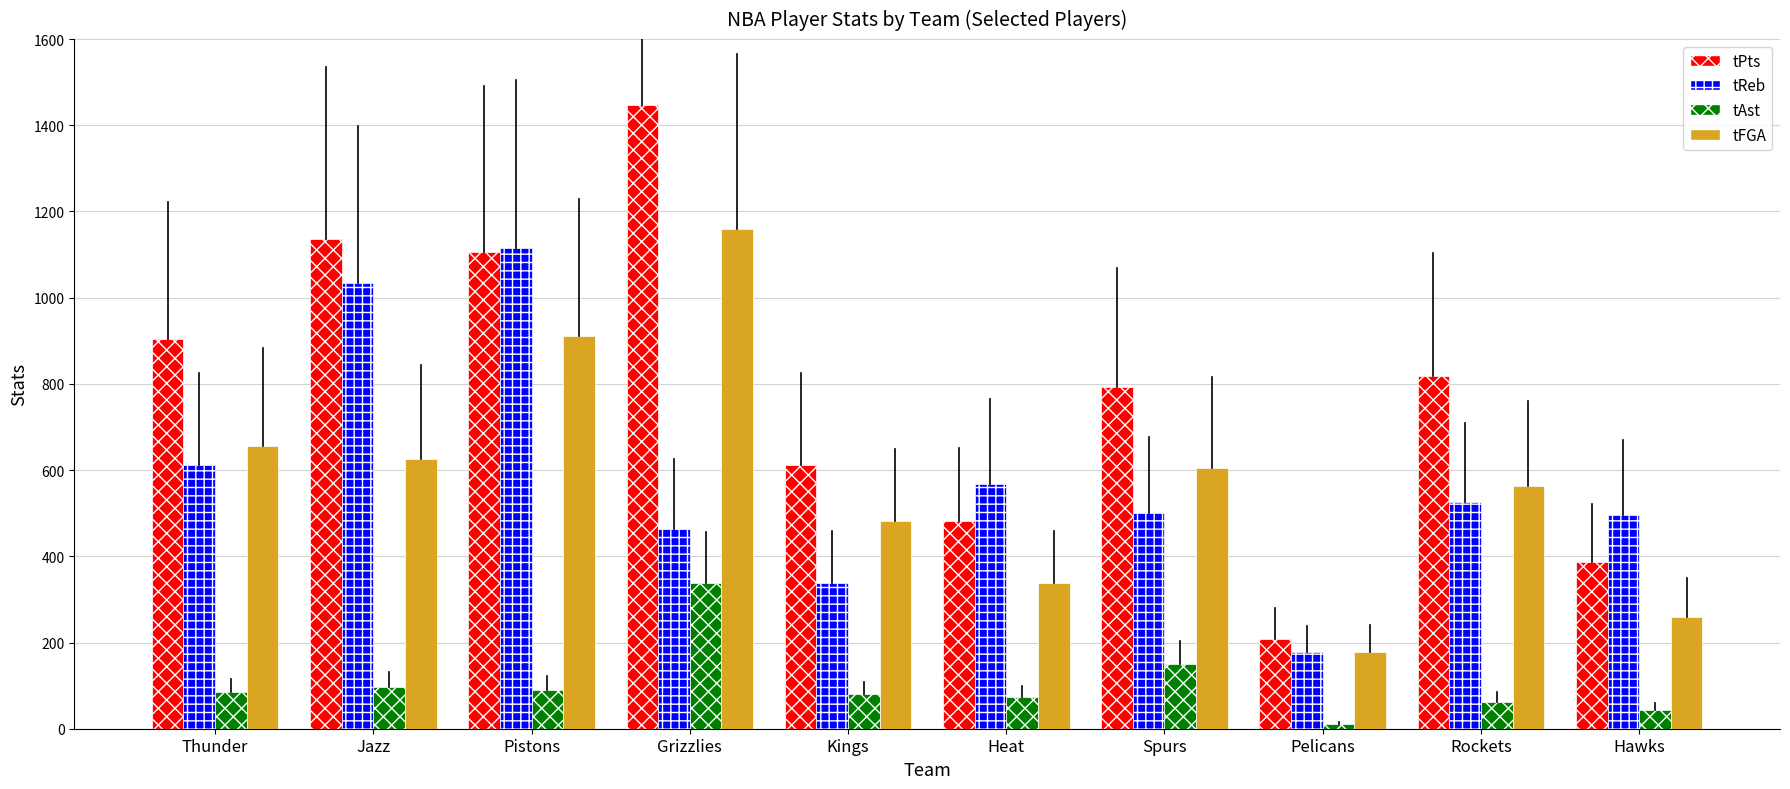

Which series changed the most between Jazz and Grizzlies?

tReb